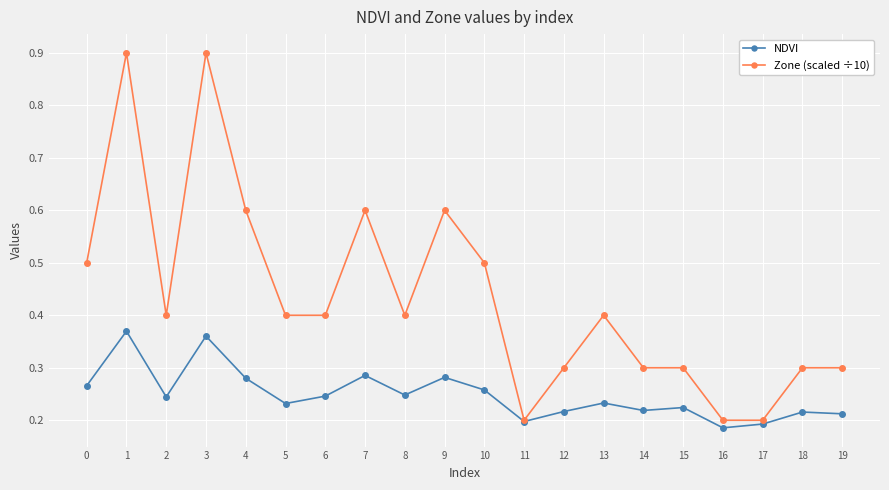

True or false: NDVI has more than 2 points higher than both neighbors.

True